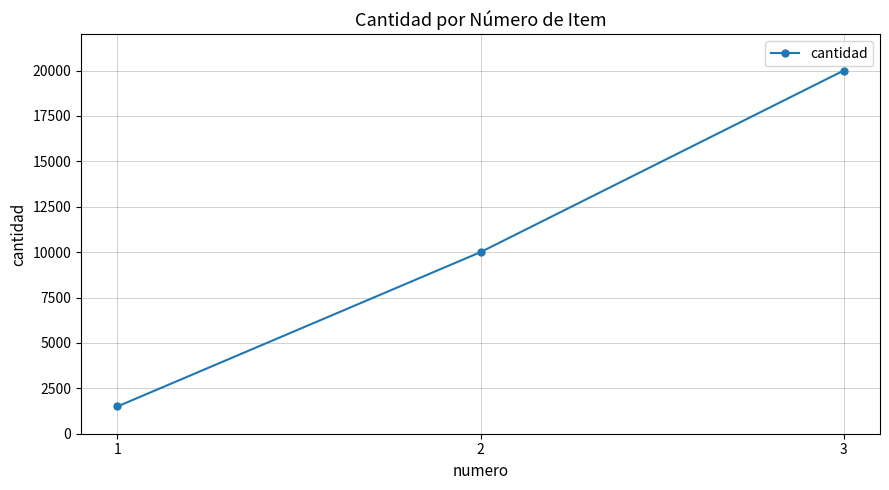

Is this an area chart (filled region under the line)?

No